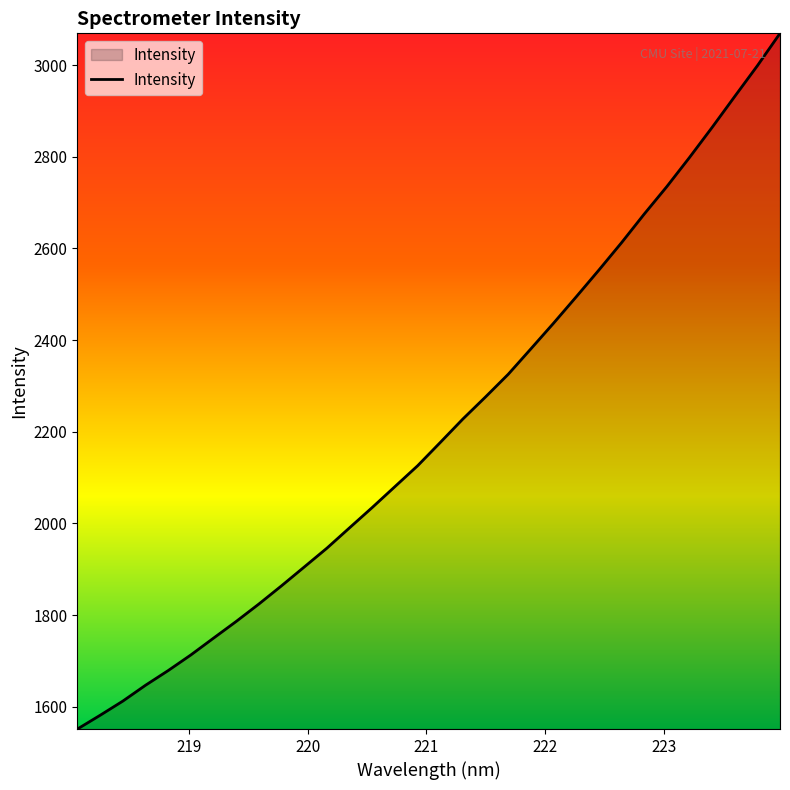

What is the smallest value displayed?

1551.3